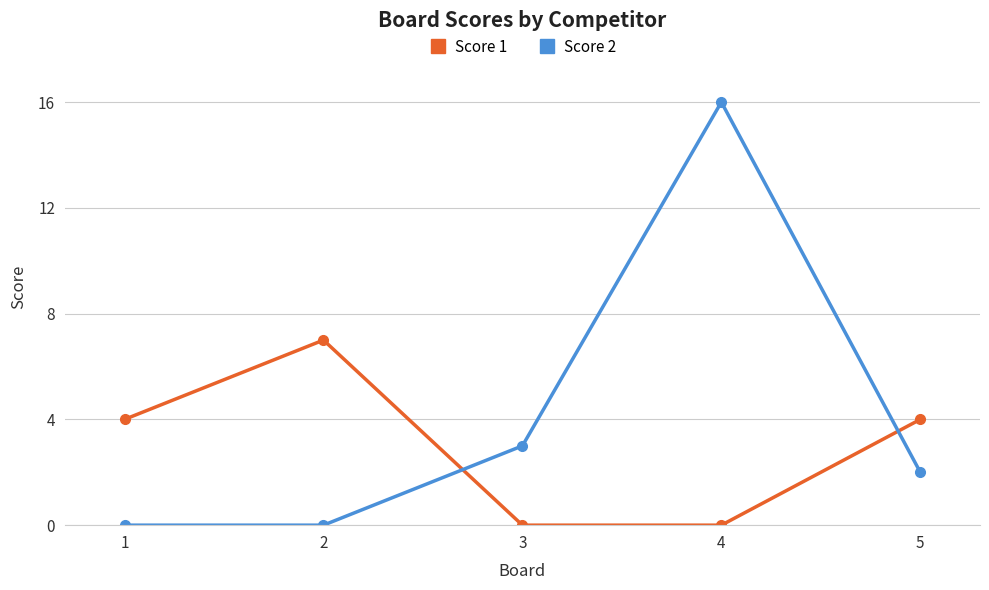

Which series changed the most between 3 and 5?

Score 1